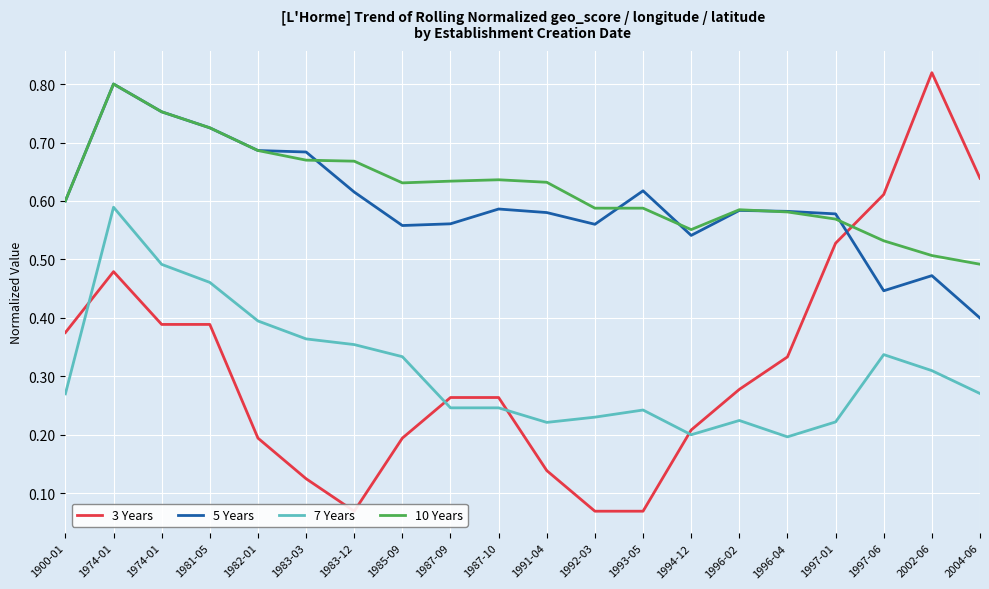

Rank the series by their maximum value, from lowest to highest.

7 Years, 5 Years, 10 Years, 3 Years